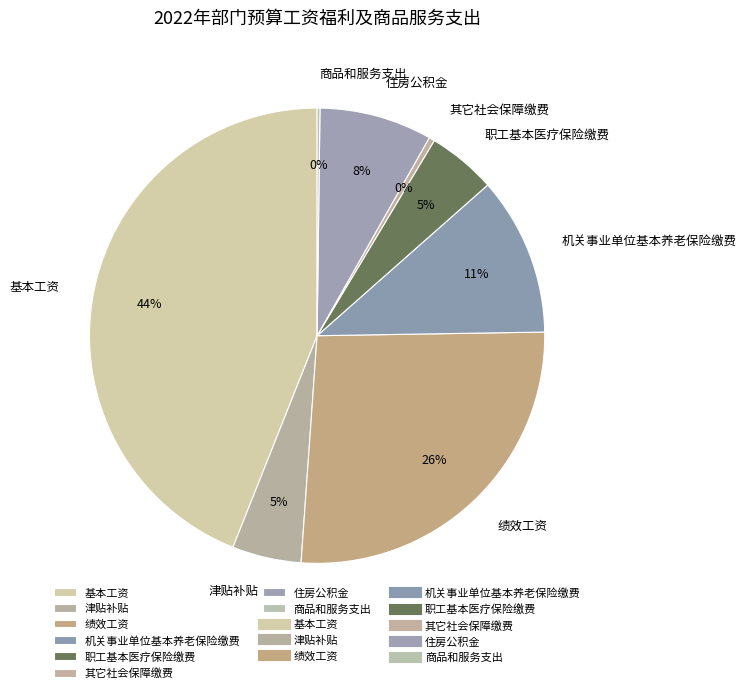

What is the largest slice in the pie chart?

基本工资